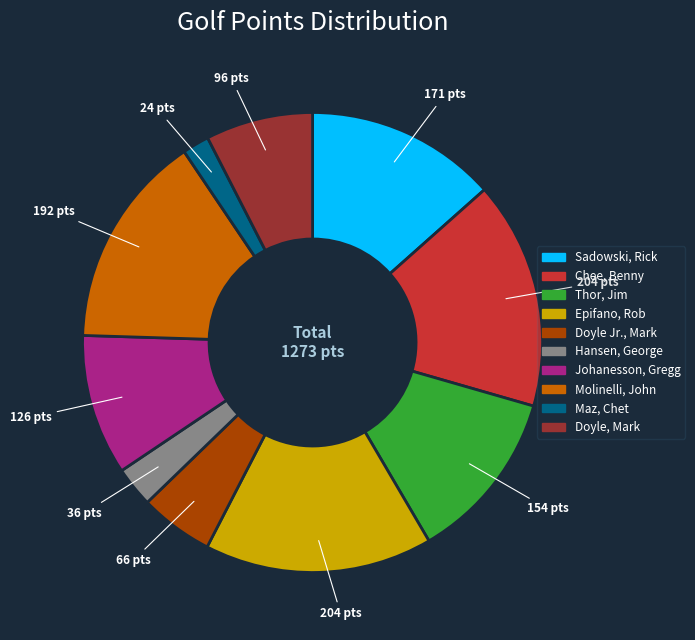

Combined, do Maz, Chet and Johanesson, Gregg account for over 50%?

No